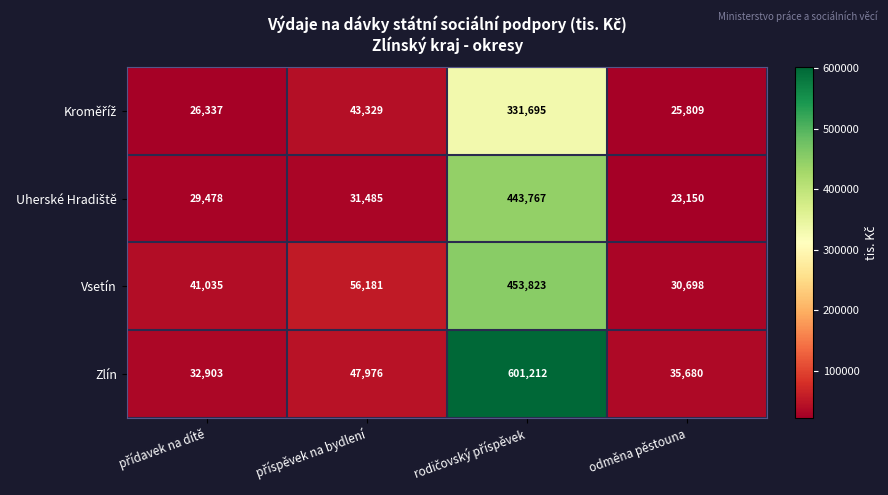

What is the spread (max minus min) of values at odměna pěstouna?

12530